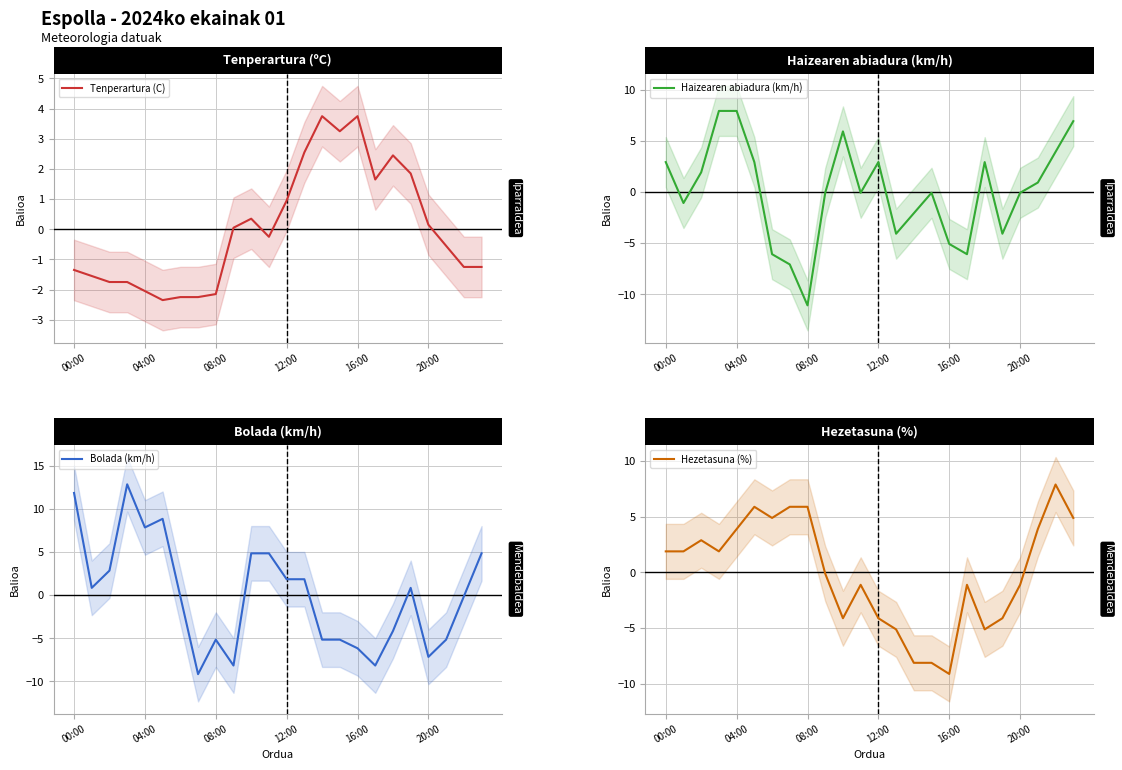

How many values in the Hezetasuna (%) series exceed 1?

12